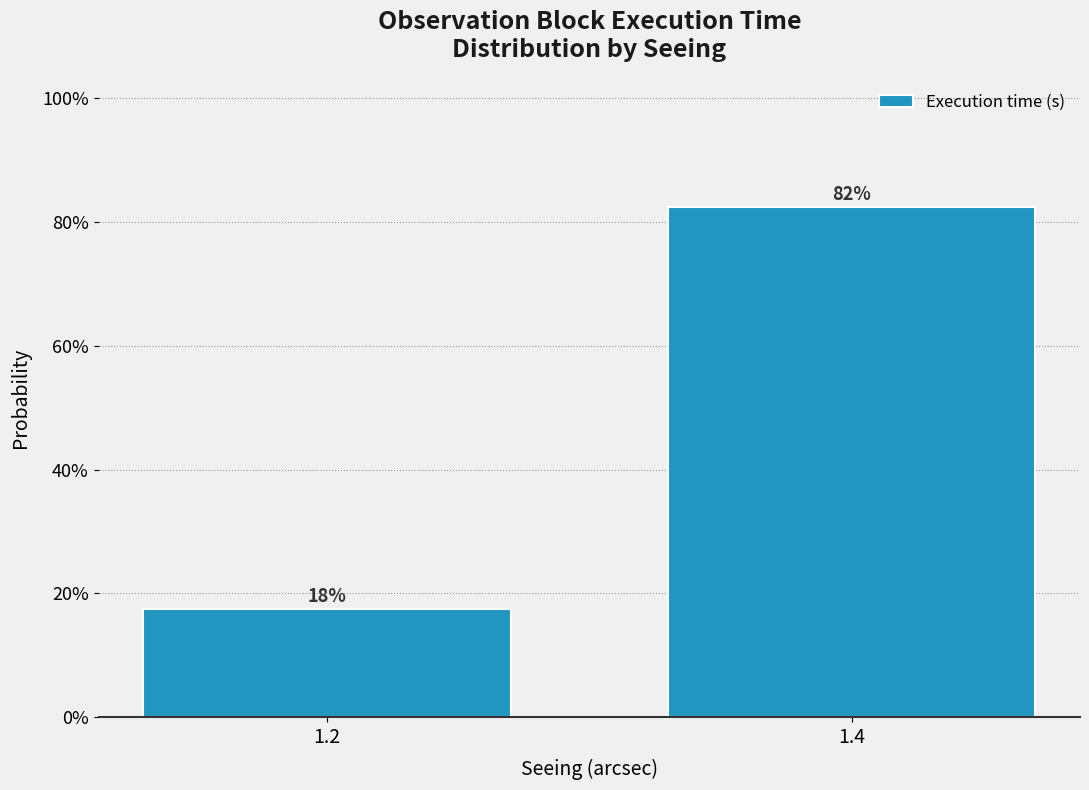

Does the chart contain any negative values?

No